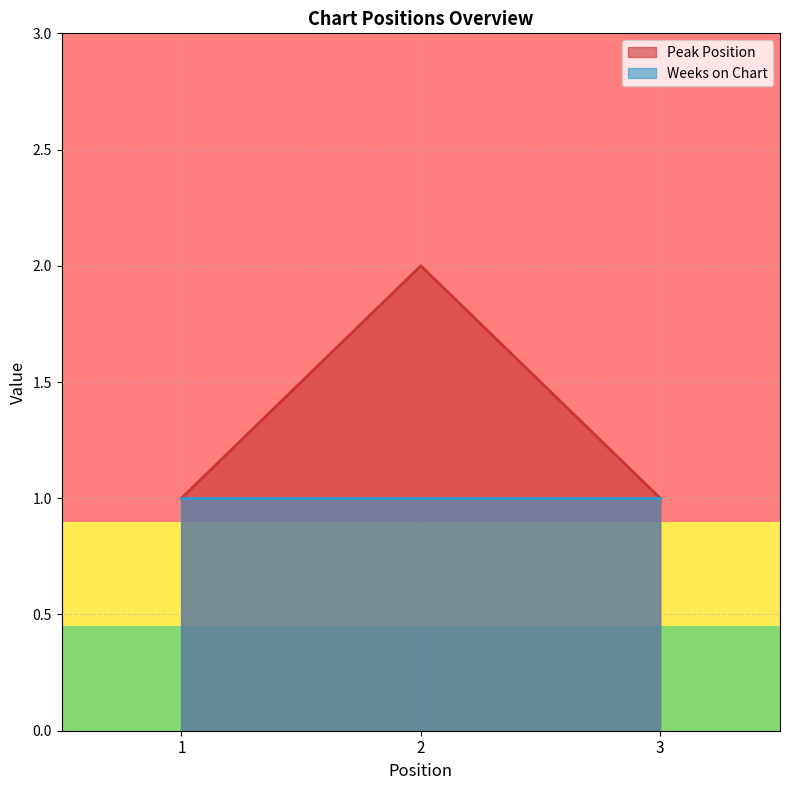

What is the smallest value displayed?

1